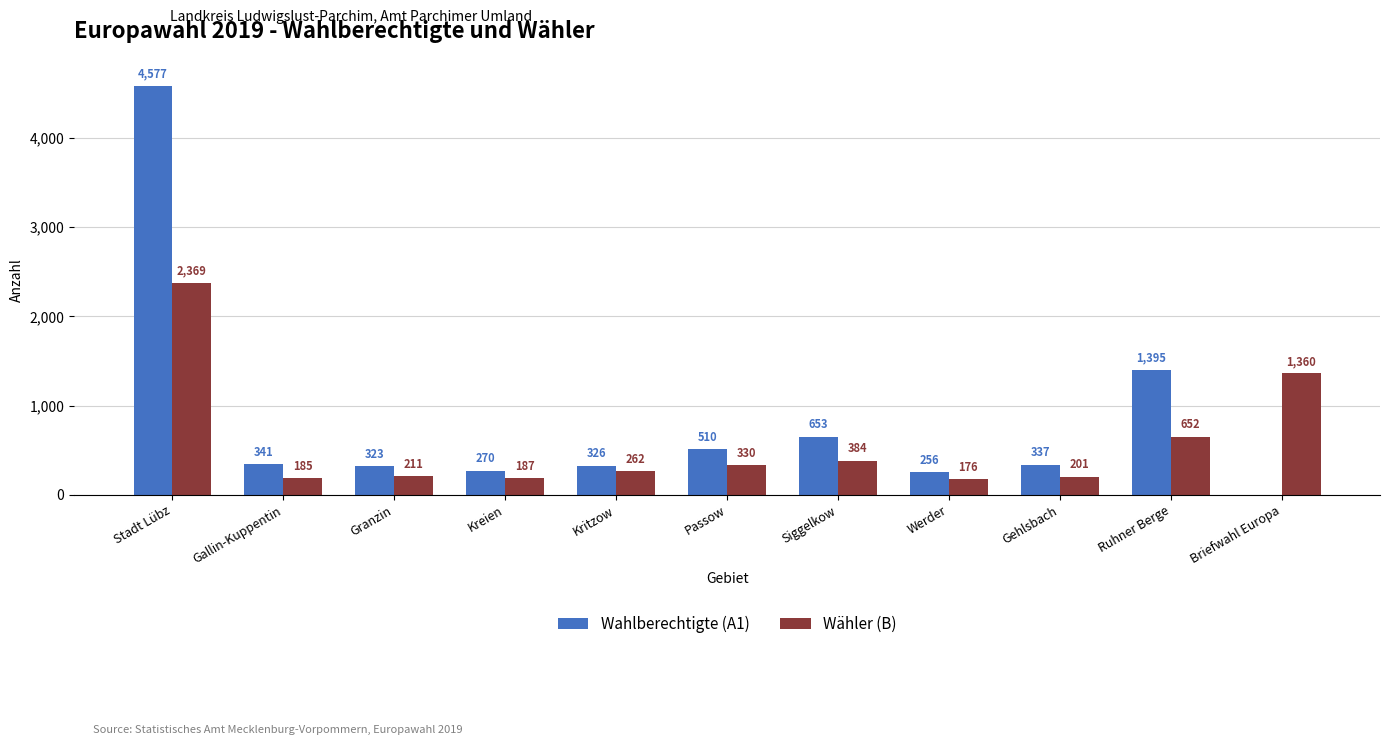

What are all the series names shown in the legend?

Wahlberechtigte (A1), Wähler (B)